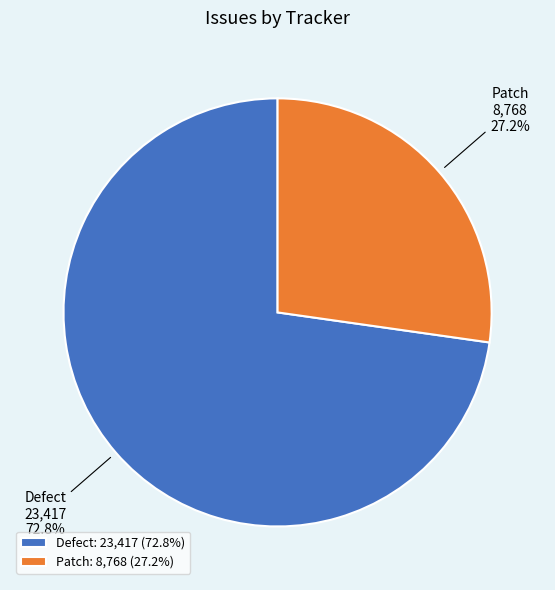

Which has a higher value, Patch or Defect?

Defect